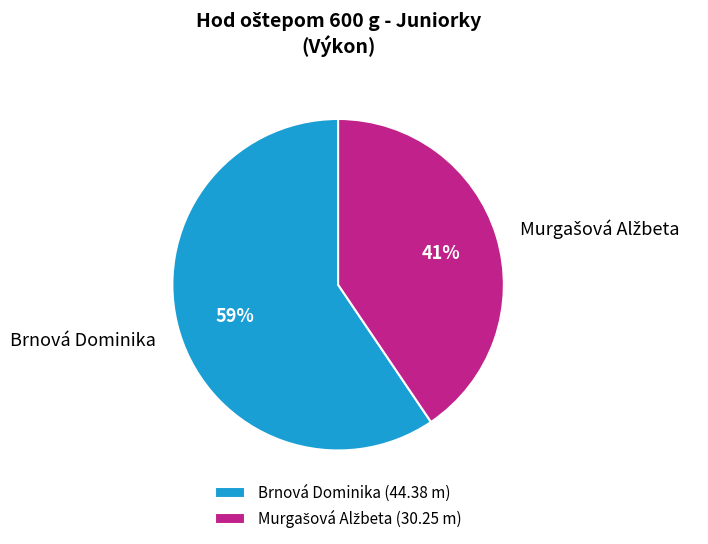

The Brnová Dominika slice represents 59% of the pie. True or false?

True